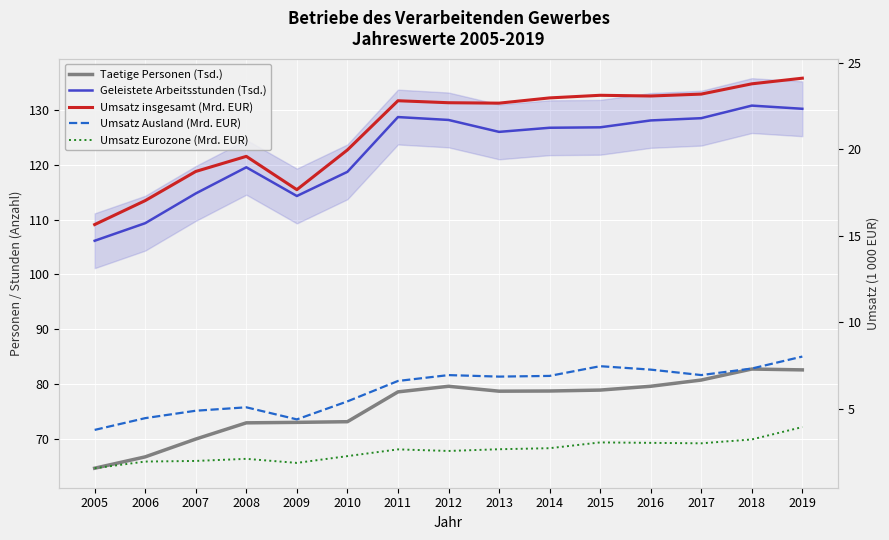

What is the sum of all Umsatz Ausland (Mrd. EUR) values?

92.3